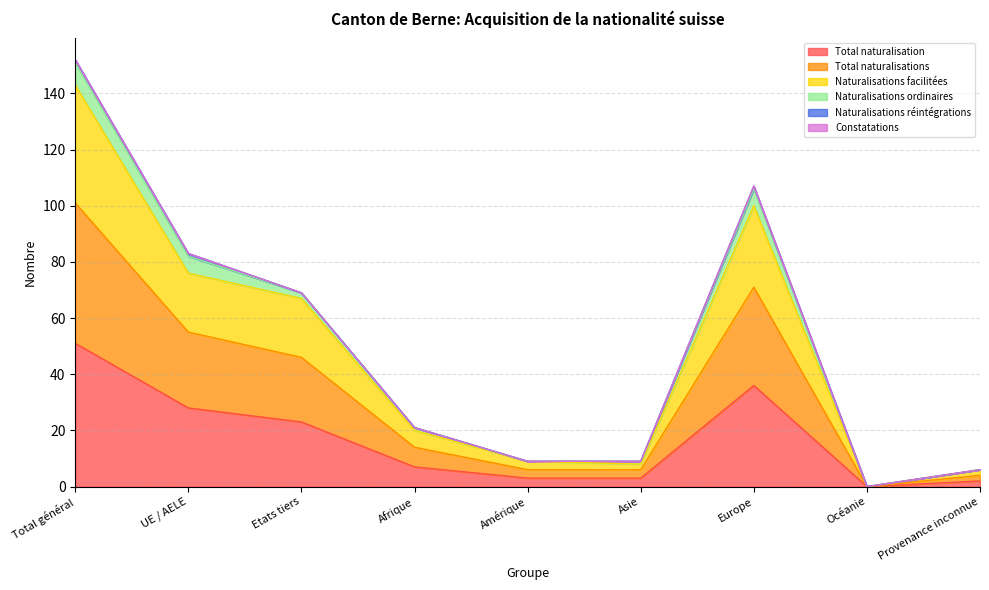

At which label does Total naturalisation reach its peak?

Total général